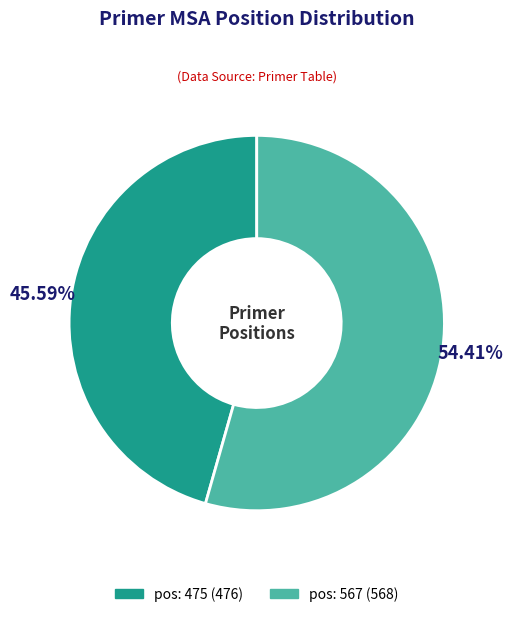

To the nearest percent, what is the average slice percentage?

50%